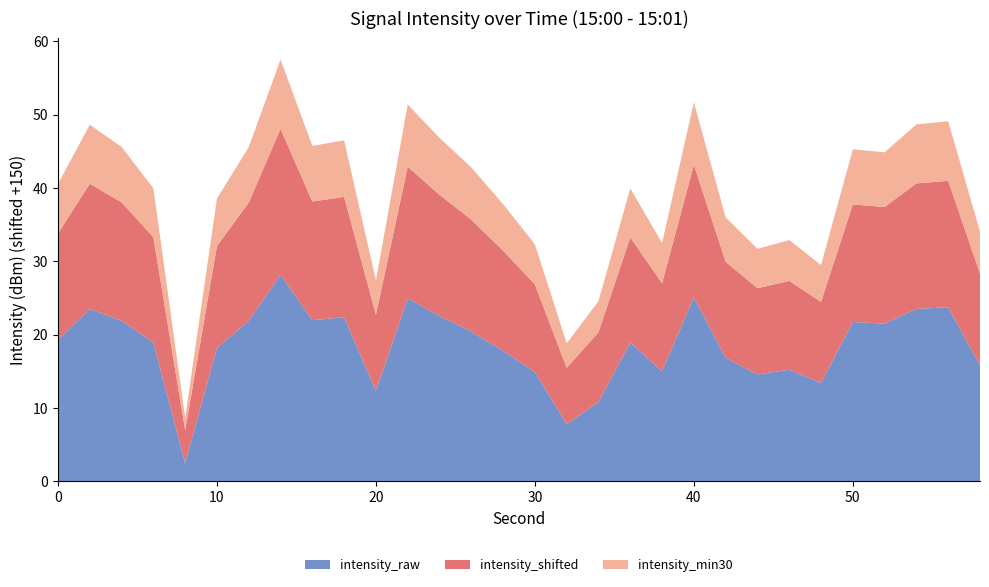

What is the highest value of the intensity_raw series?

28.2